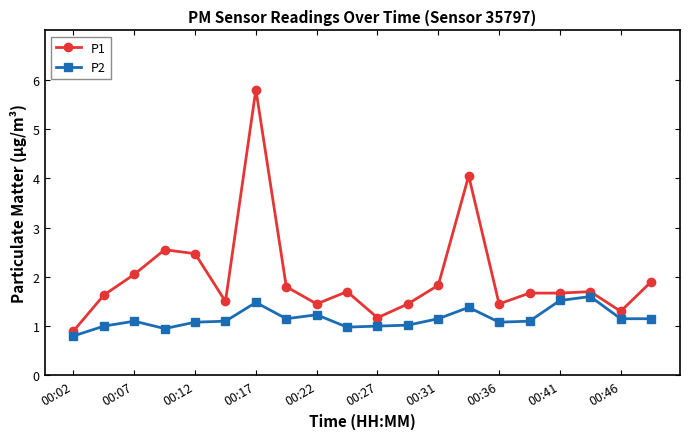

List the series in order of their peak value, highest first.

P1, P2